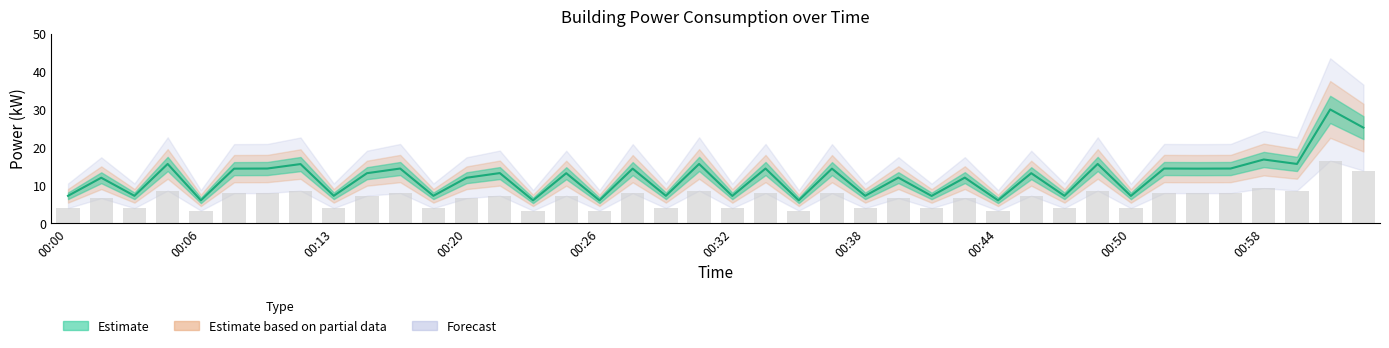

The chart shows a value of 7.5 at 00:34. True or false?

False